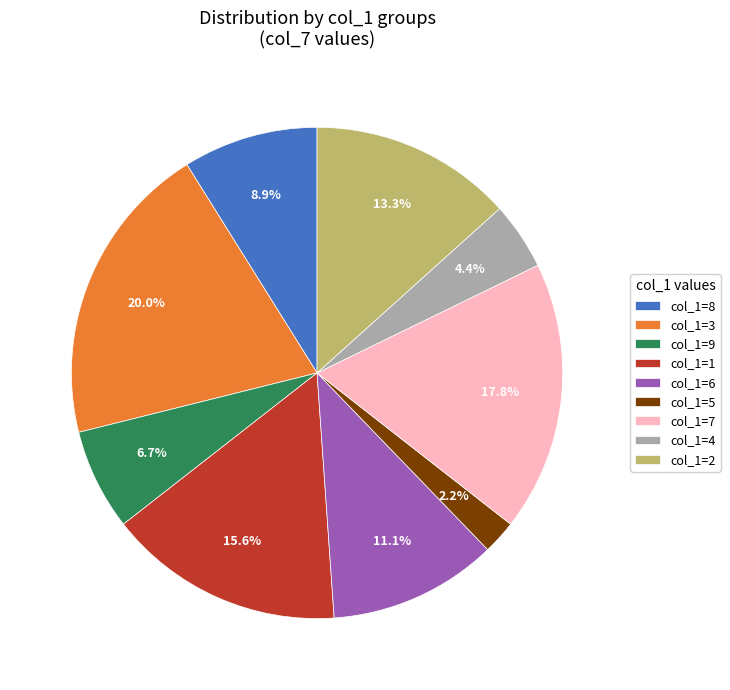

Is there a majority slice in this chart?

No